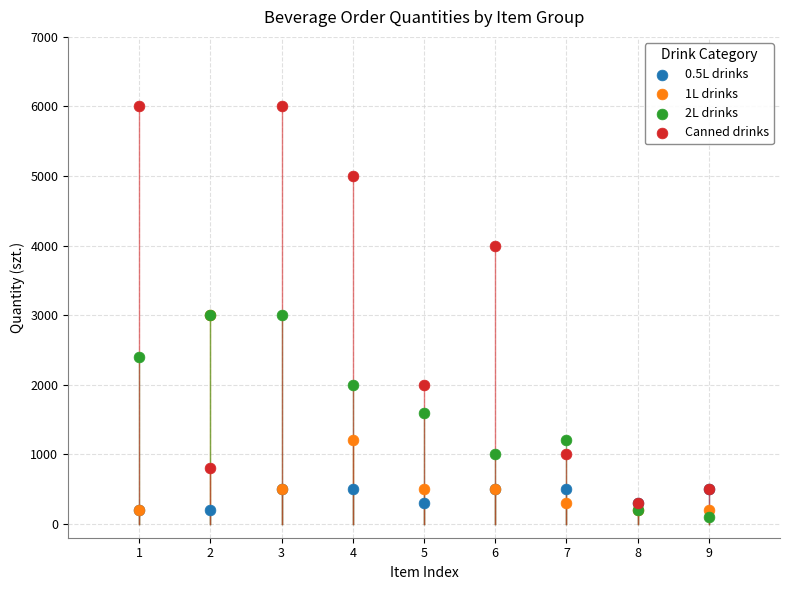

Which series has the largest Y range (max minus min)?

Canned drinks